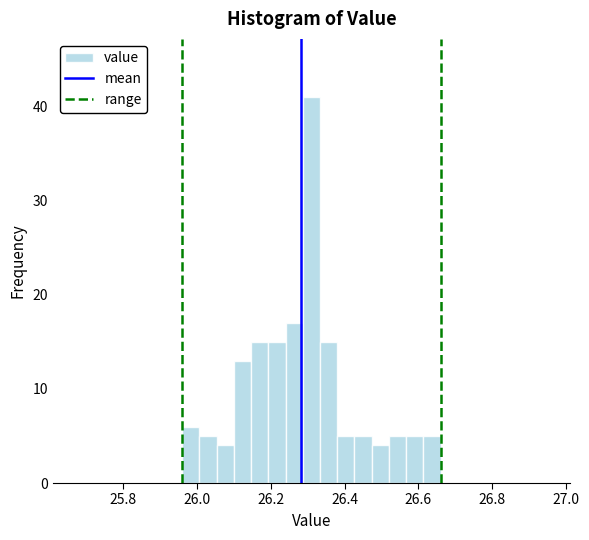

Around what value on the x-axis is the tallest bar? Give the approximate position of its centre, as read against the axis.

26.32